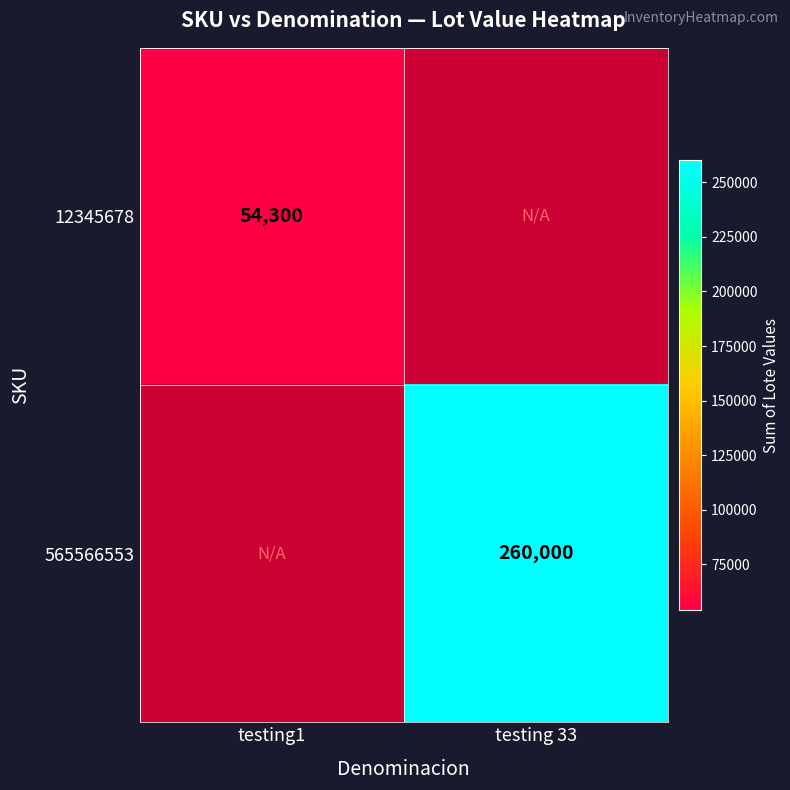

The 565566553 series shows 260000 at testing 33. True or false?

True